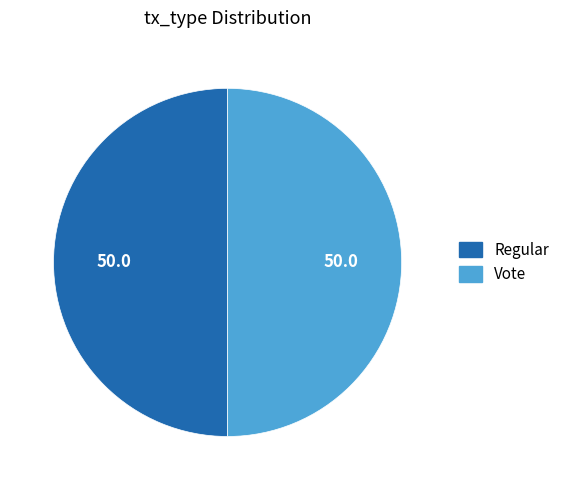

What is the ratio of the value at Regular to the value at Vote?

1.0